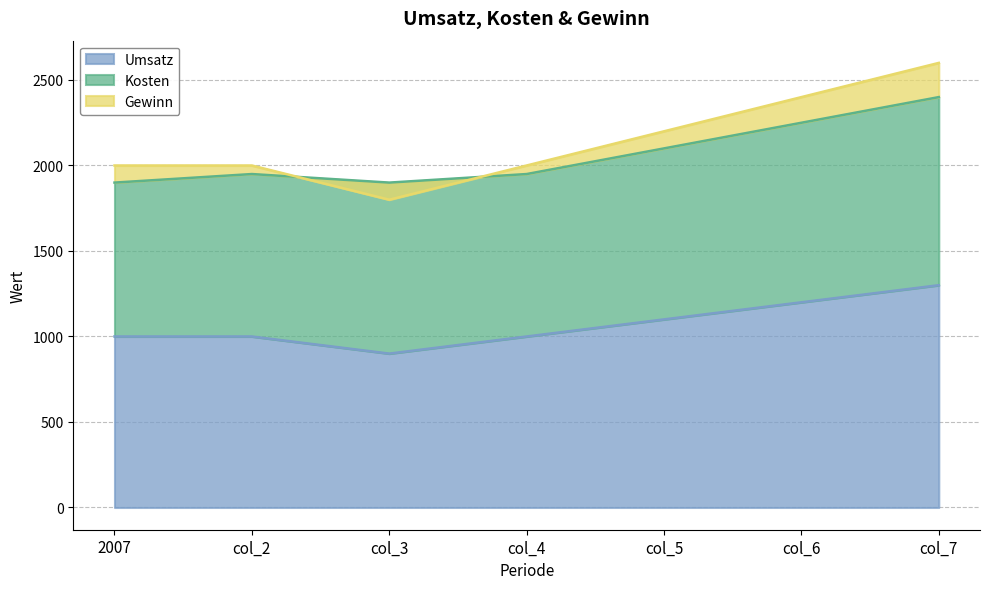

How many times do Umsatz and Kosten cross each other?

2